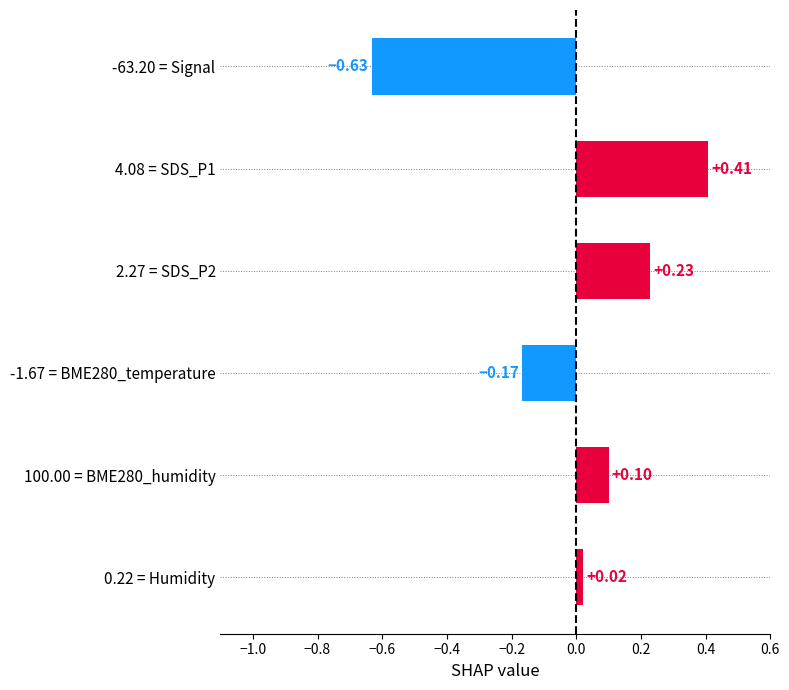

List the labels in order of value, largest first.

4.08 = SDS_P1, 2.27 = SDS_P2, 100.00 = BME280_humidity, 0.22 = Humidity, -1.67 = BME280_temperature, -63.20 = Signal